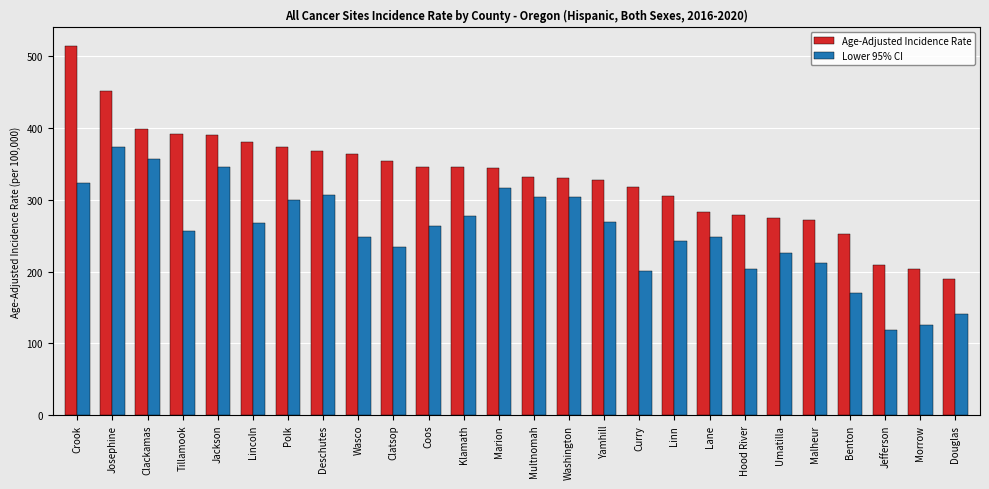

What is the sum of the Lower 95% CI values at Tillamook and Morrow?

382.7